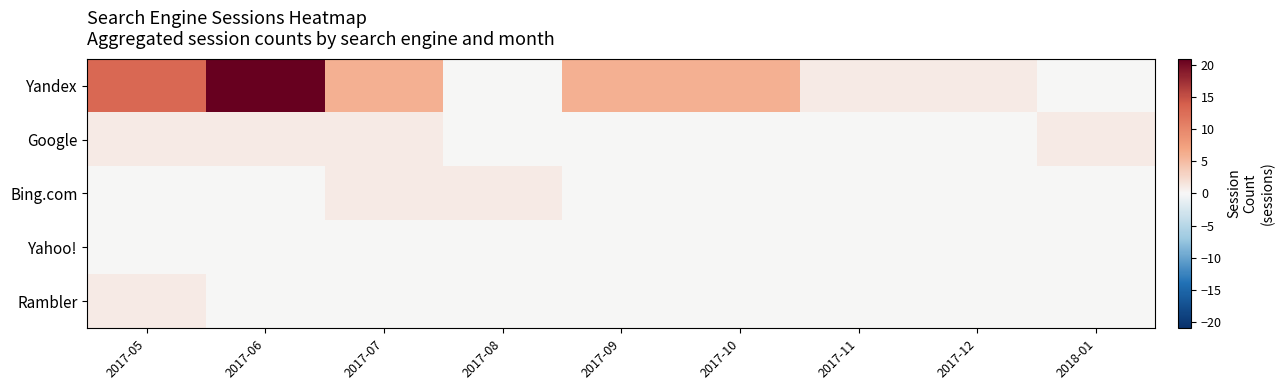

Reading right to left, list all the values displayed in this chart.

Yandex: 2018-01=0	2017-12=1	2017-11=1	2017-10=6	2017-09=6	2017-08=0	2017-07=6	2017-06=21	2017-05=13
Google: 2018-01=1	2017-12=0	2017-11=0	2017-10=0	2017-09=0	2017-08=0	2017-07=1	2017-06=1	2017-05=1
Bing.com: 2018-01=0	2017-12=0	2017-11=0	2017-10=0	2017-09=0	2017-08=1	2017-07=1	2017-06=0	2017-05=0
Yahoo!: 2018-01=0	2017-12=0	2017-11=0	2017-10=0	2017-09=0	2017-08=0	2017-07=0	2017-06=0	2017-05=0
Rambler: 2018-01=0	2017-12=0	2017-11=0	2017-10=0	2017-09=0	2017-08=0	2017-07=0	2017-06=0	2017-05=1